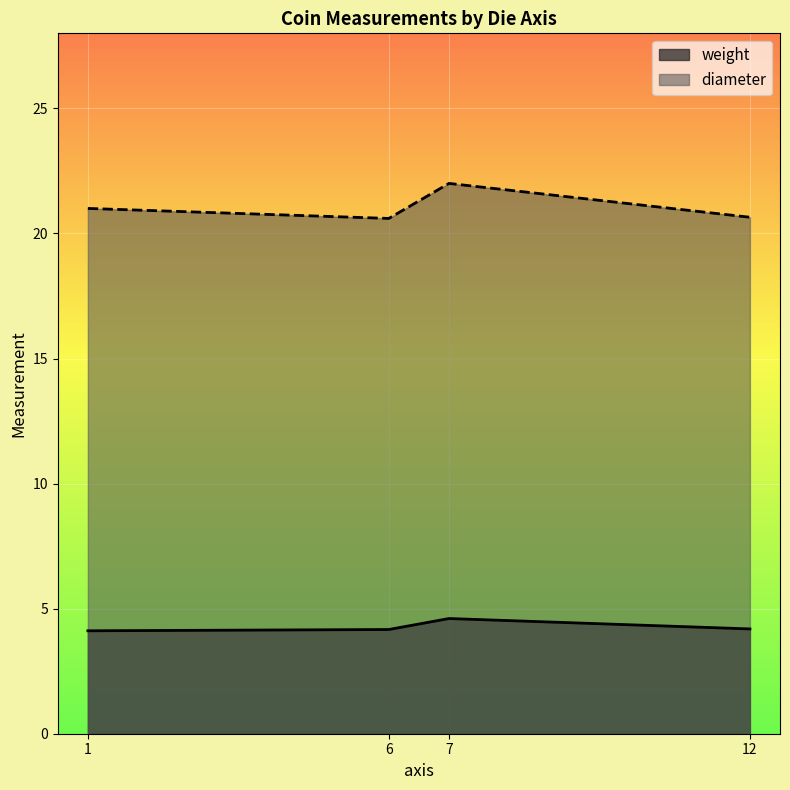

True or false: diameter has a value of 37.1 at 7.

False